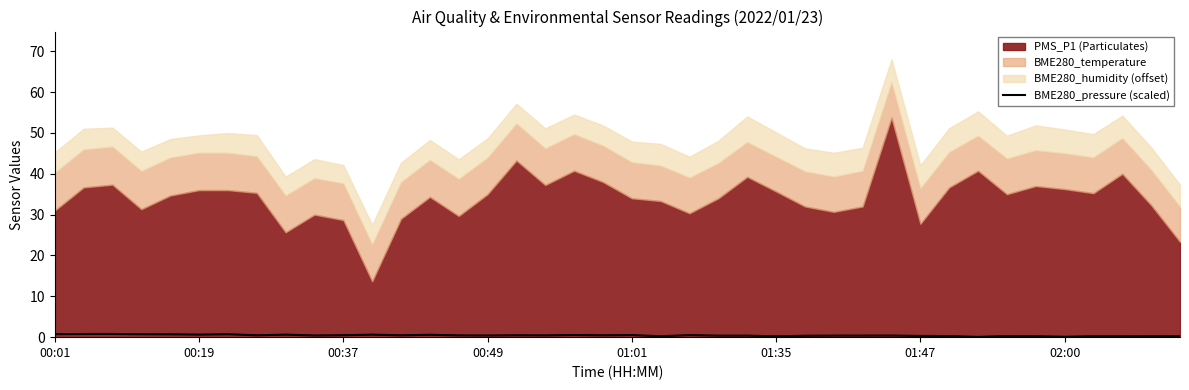

Does the chart display data point markers on the line(s)?

No